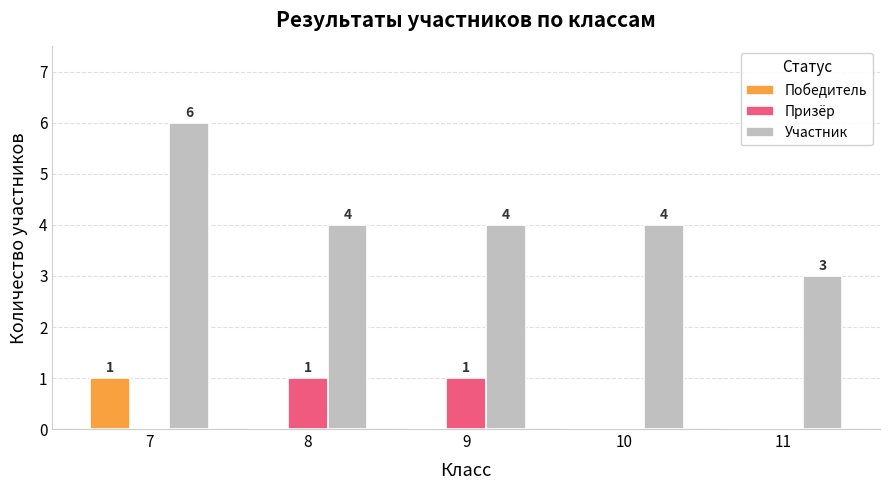

Is the value of Участник at 9 greater than the value of Призёр at 11?

Yes